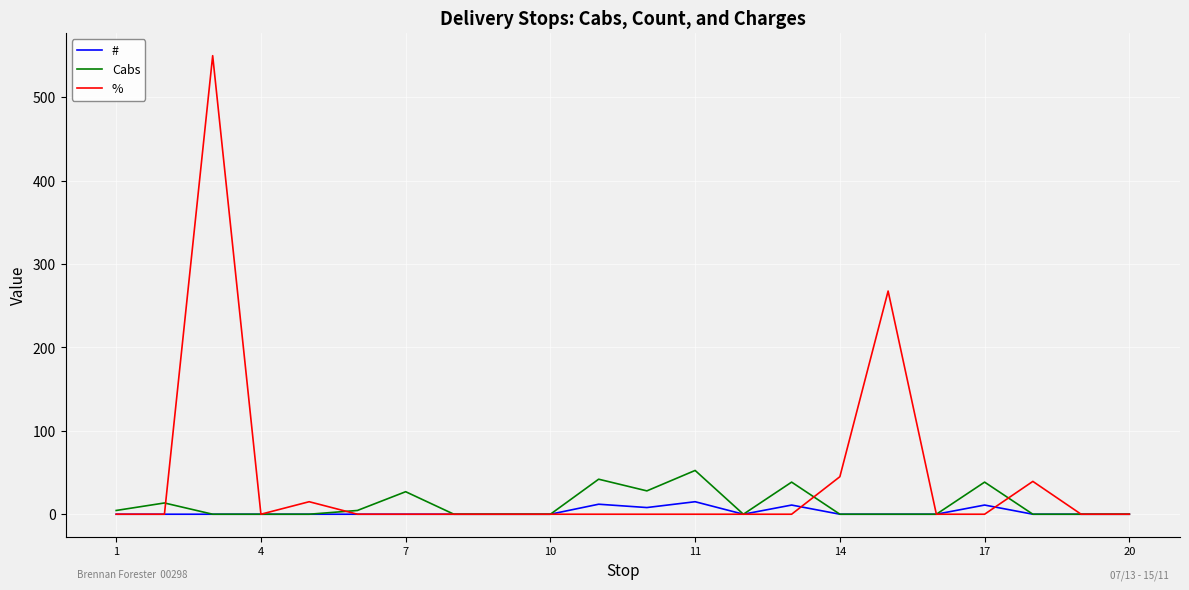

How many series are shown in this chart?

3